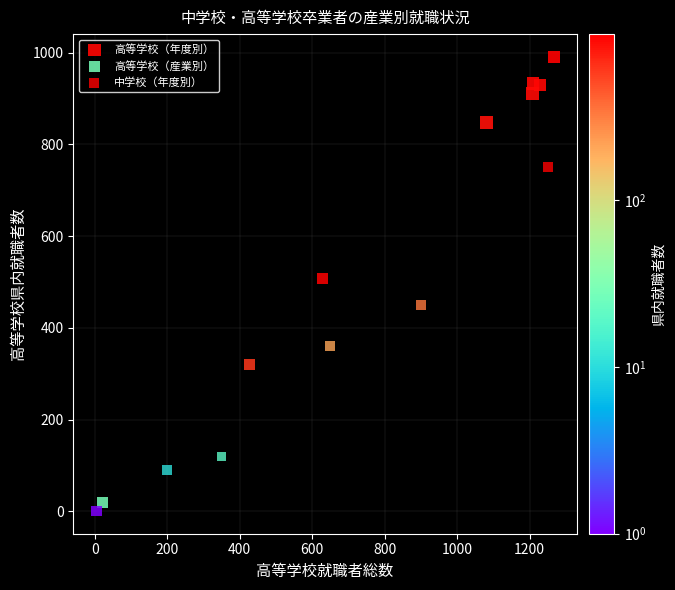

Which series reaches the minimum Y coordinate?

高等学校（産業別）